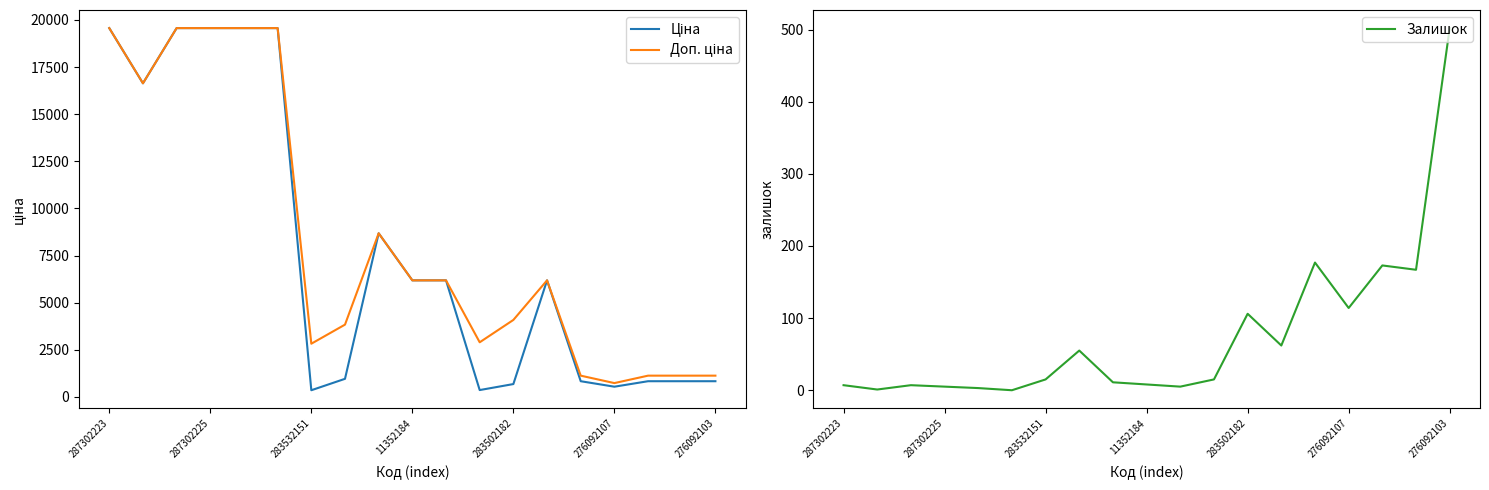

Which category has the highest value in the Залишок series?

276092103